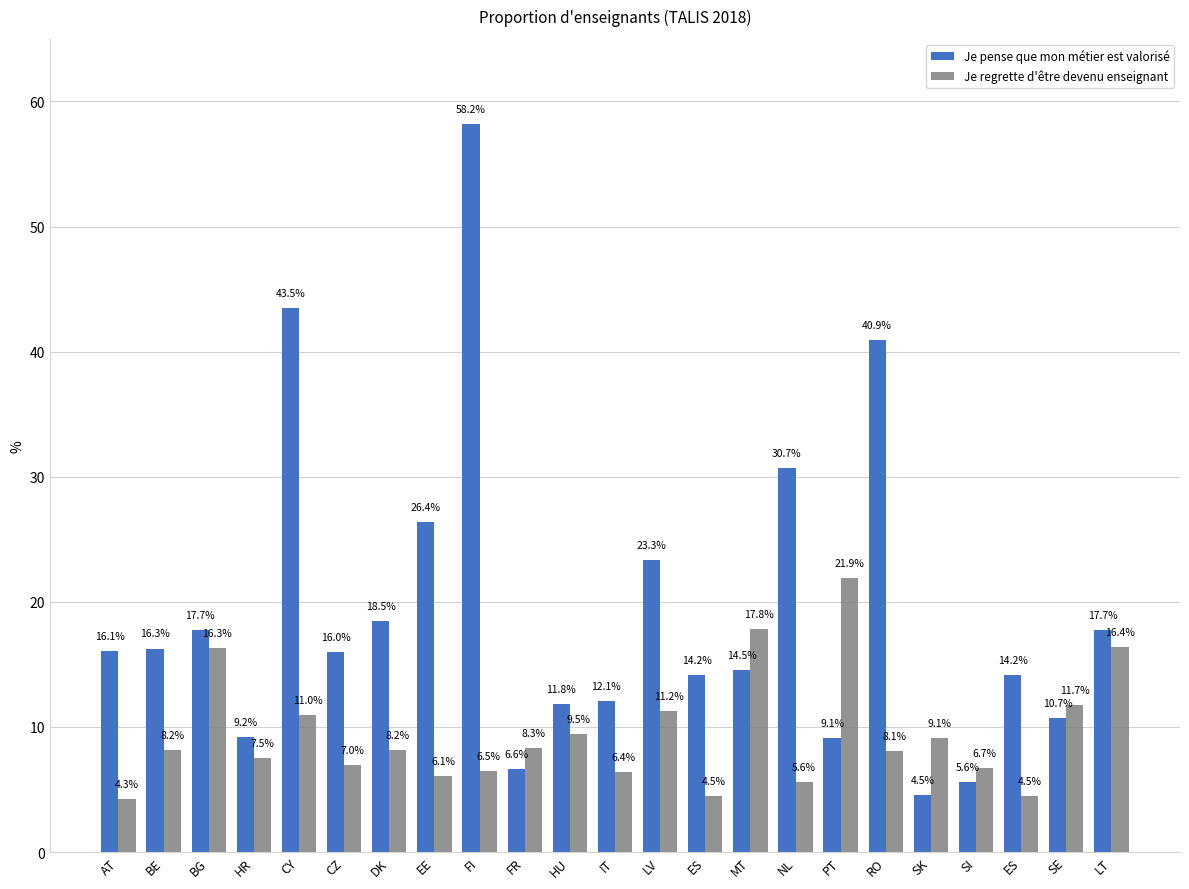

Where does the Je regrette d'être devenu enseignant series first go above 8?

BE